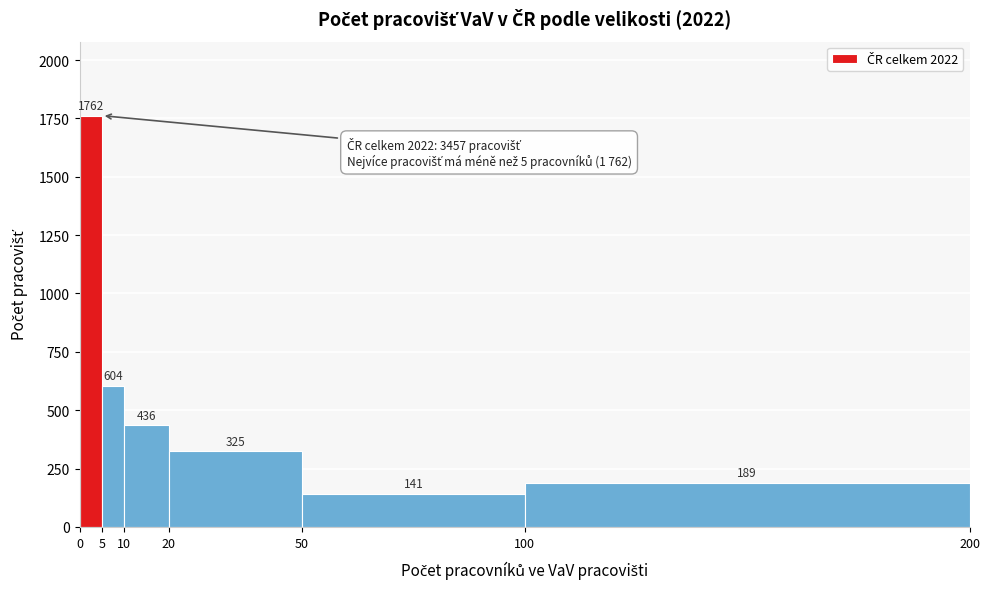

How tall is the bar that spans 0 to 5 on the x-axis?

1762